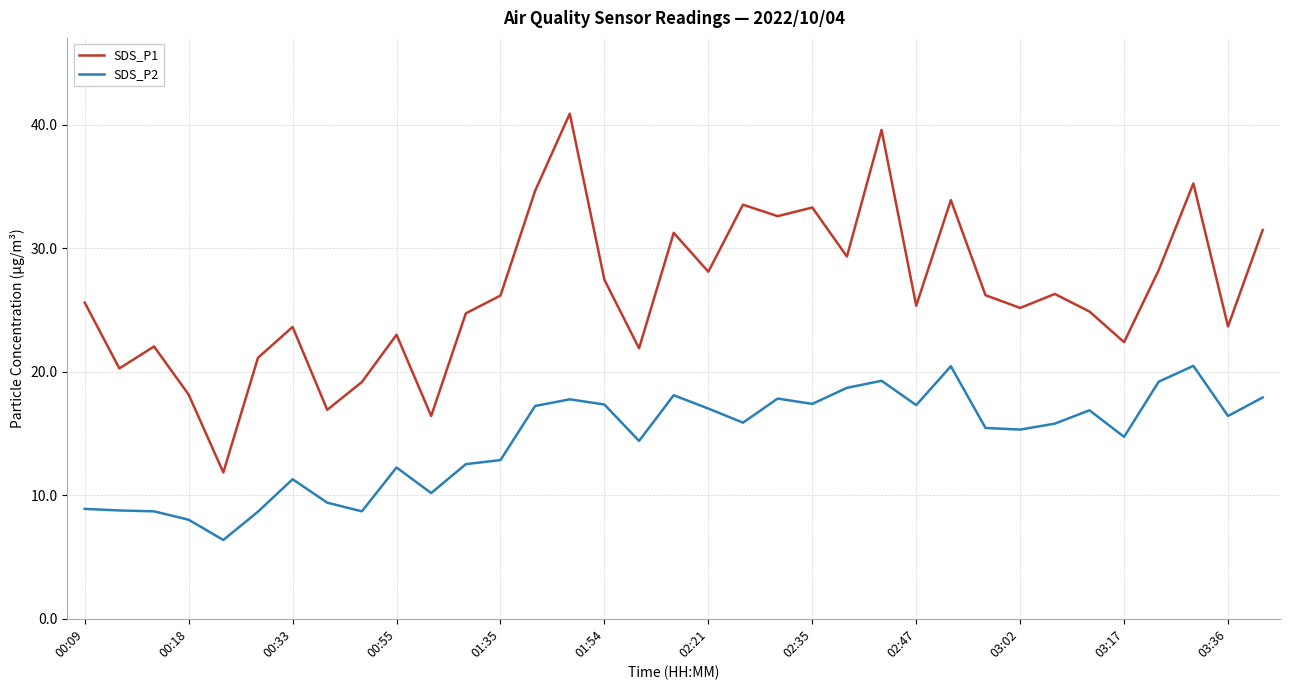

How many distinct data groups are displayed?

2